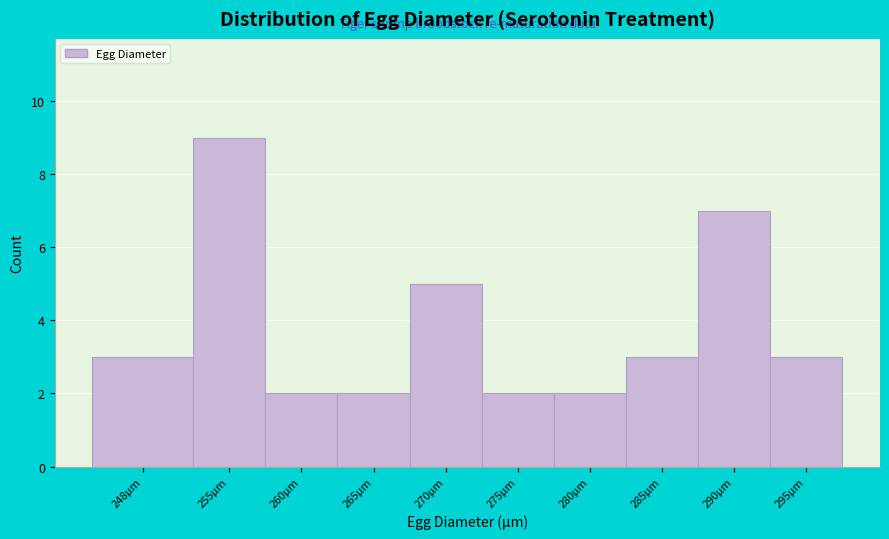

Reading right to left, transcribe all the data shown in this chart.

3	7	3	2	2	5	2	2	9	3